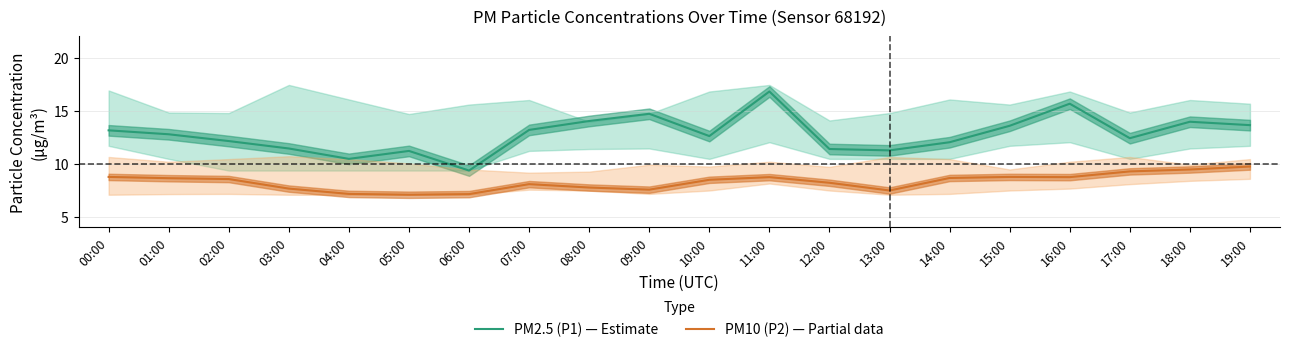

How many data points does each series have?

20